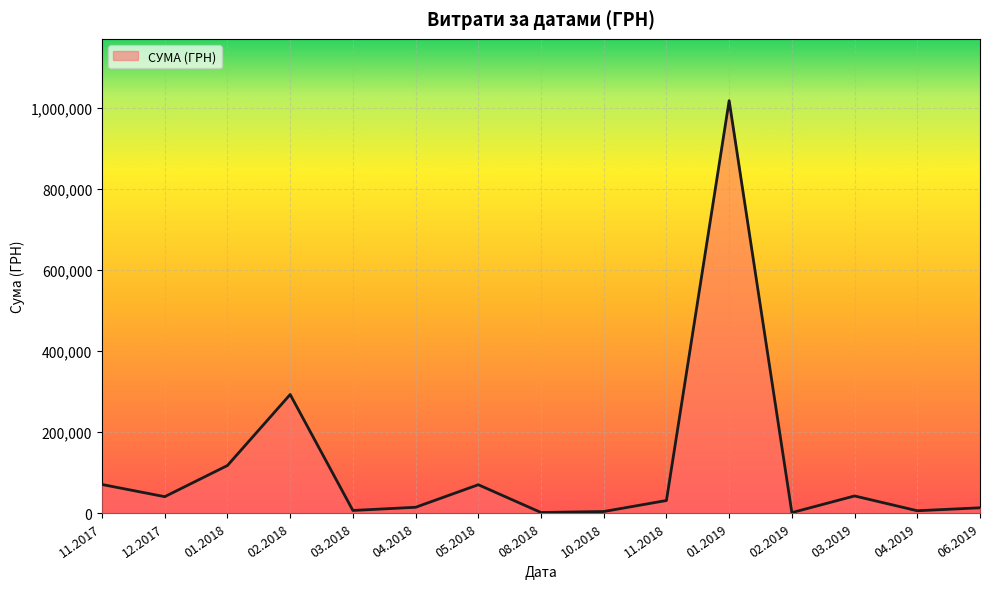

What is the greatest value displayed?

1017686.1